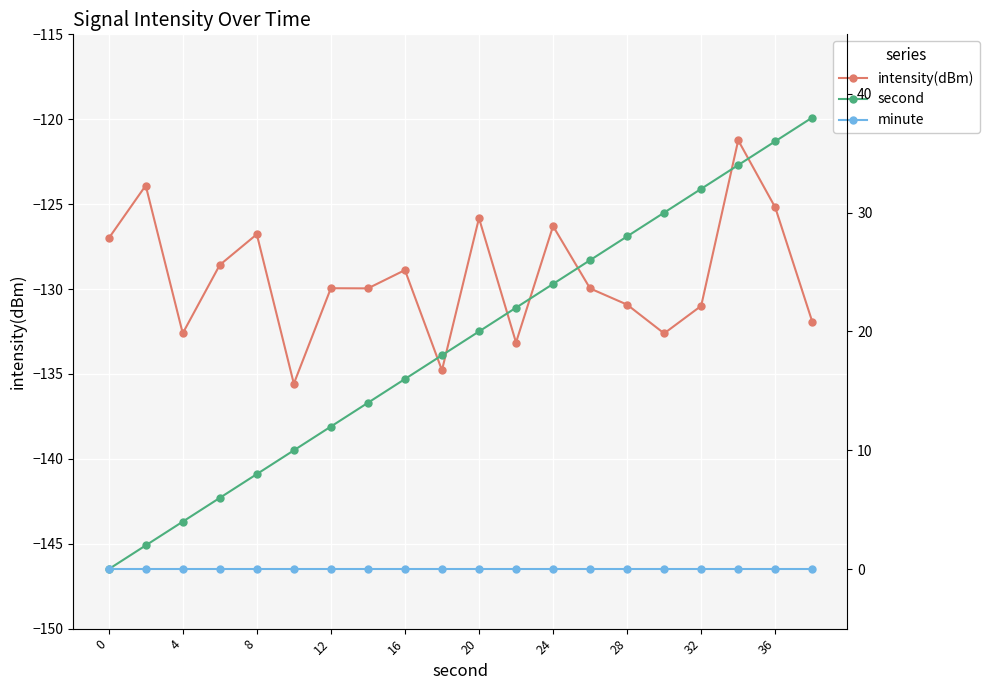

True or false: intensity(dBm) has a value of -82.4 at 28.

False